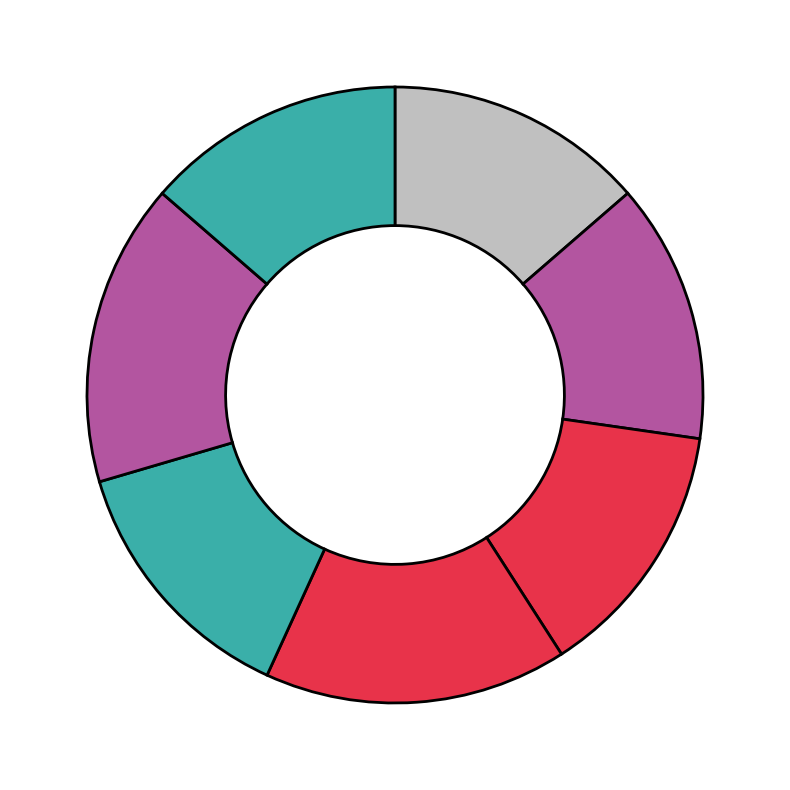

How many segments does this pie chart have?

7